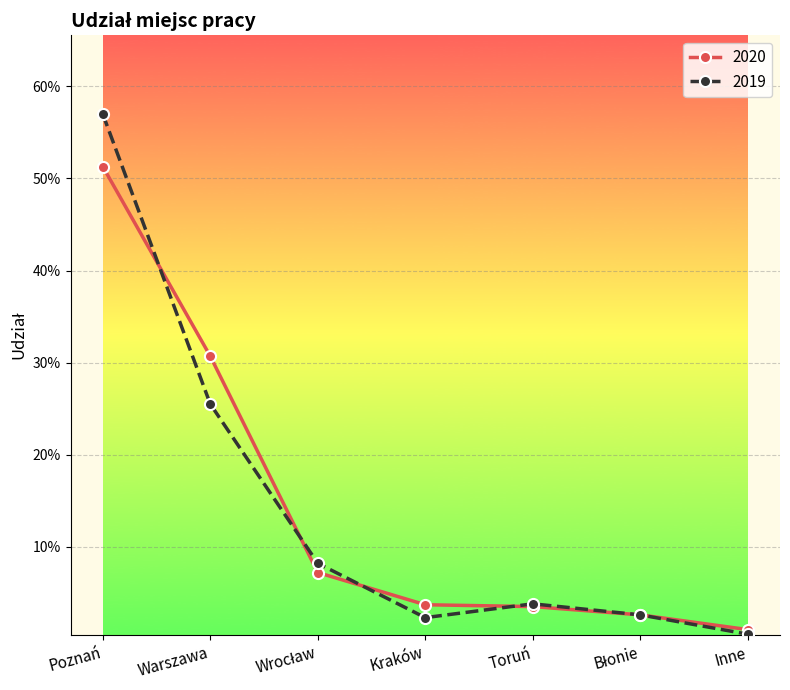

True or false: 2020 has more than 0 points higher than both neighbors.

False